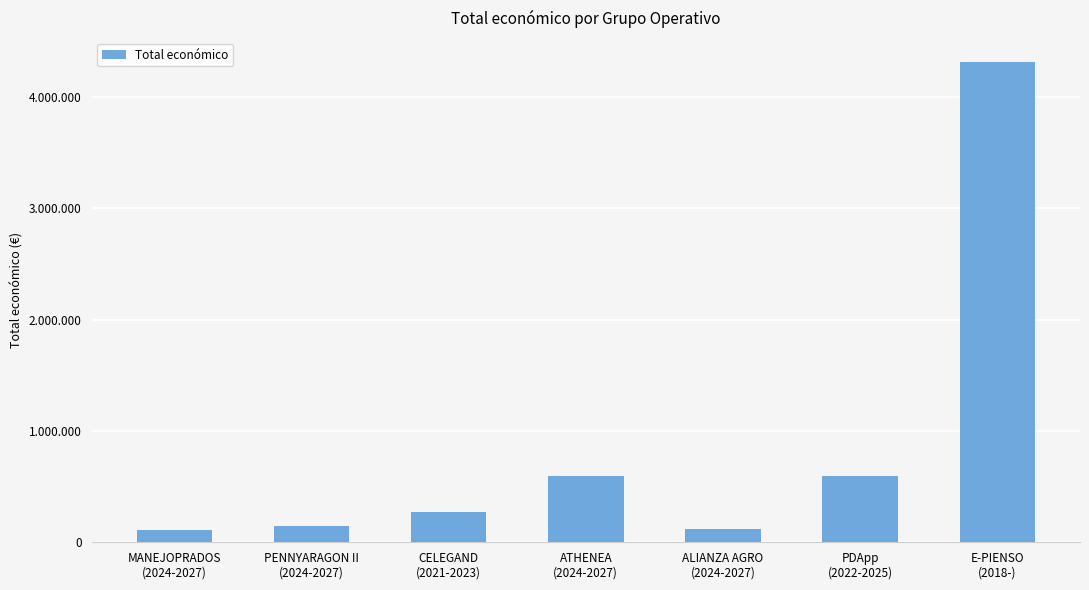

What is the value of the 7th bar from the left?

4316373